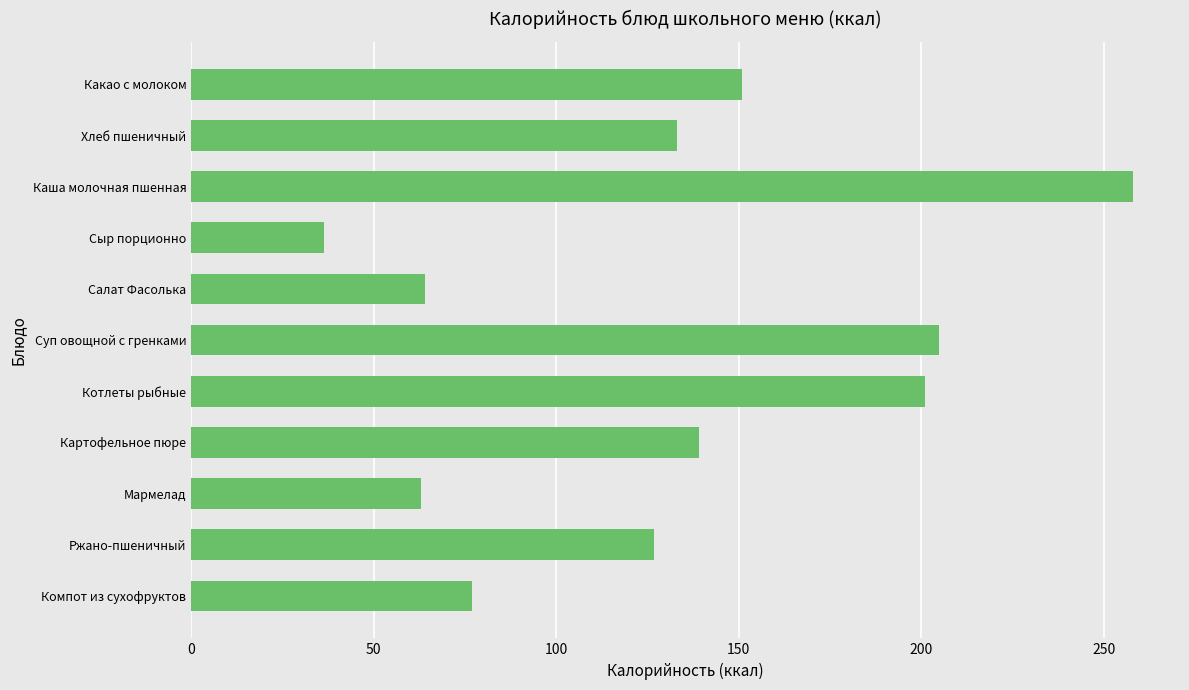

How many distinct data groups are displayed?

1